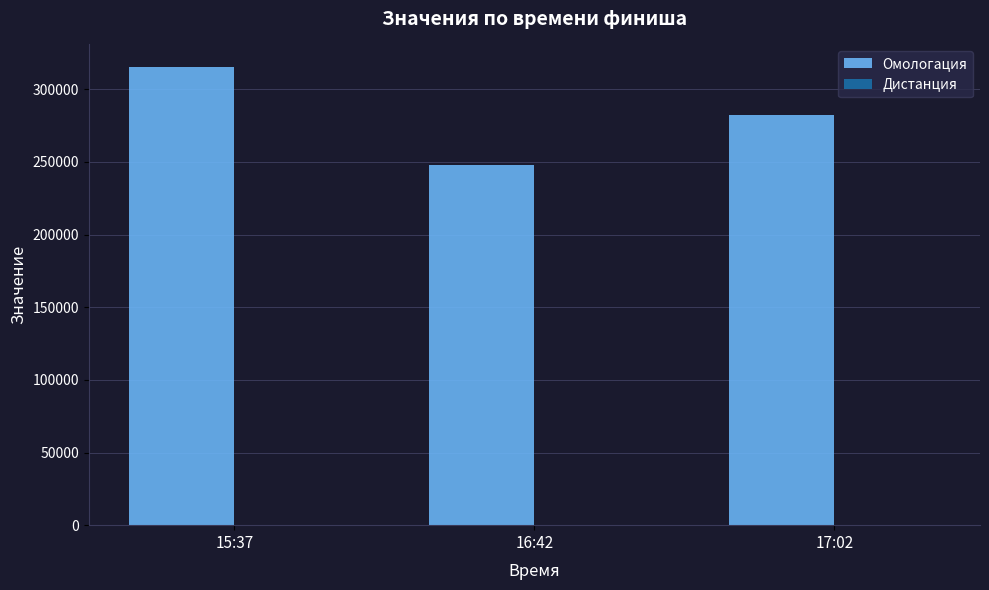

At which category is the sum across all series the highest?

15:37